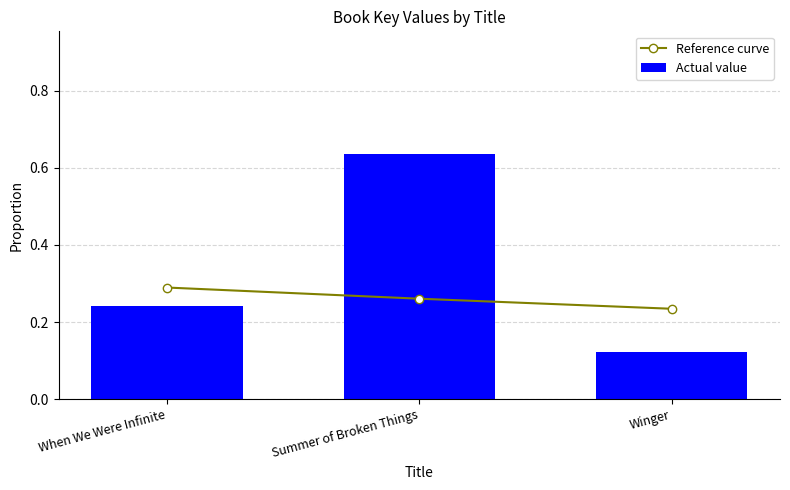

Between Summer of Broken Things and Winger, which series saw the biggest shift?

Actual value